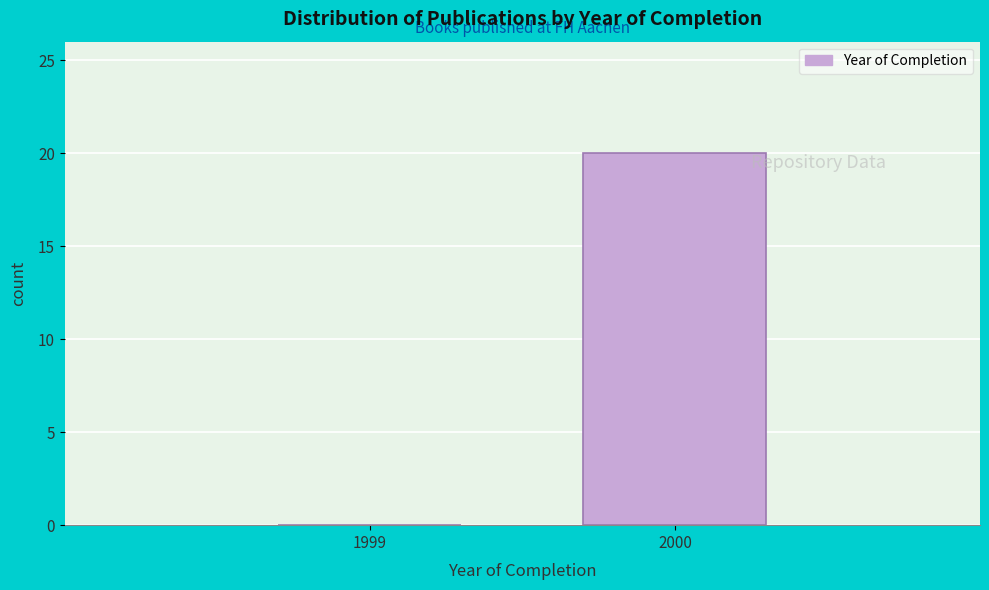

Reading right to left, extract all data points from this chart.

2000=20	1999=0